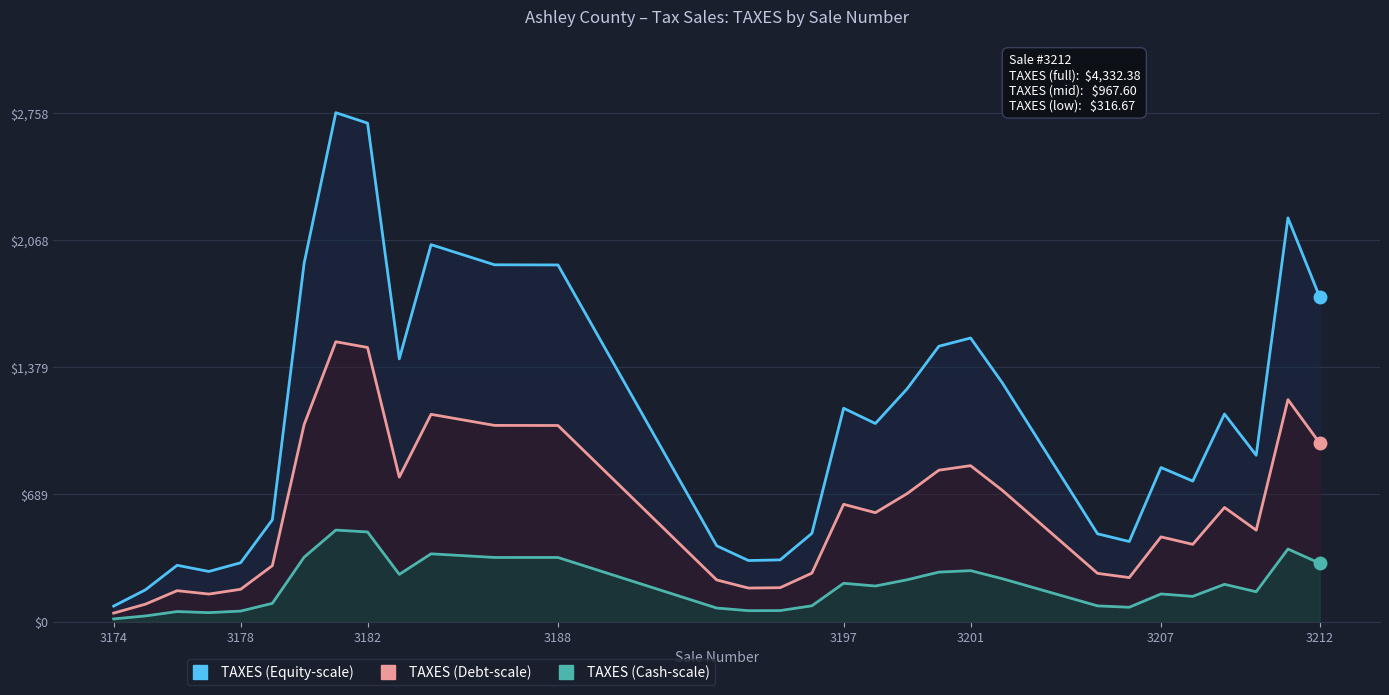

True or false: TAXES (Debt-scale) and TAXES (Equity-scale) intersect in this chart.

False